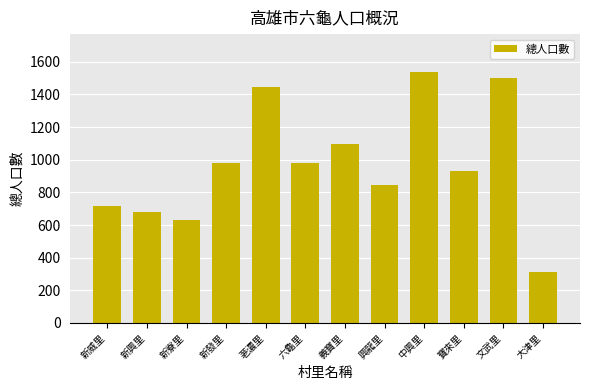

How many data points are less than 981?

6